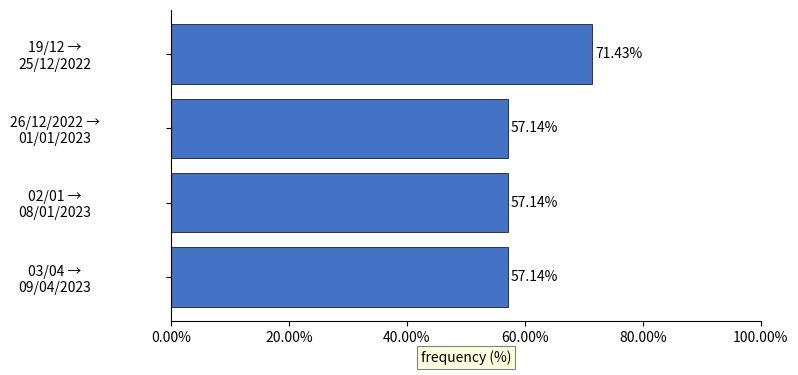

What is the ratio of the value at 03/04 → 09/04/2023 to the value at 26/12/2022 → 01/01/2023?

1.0